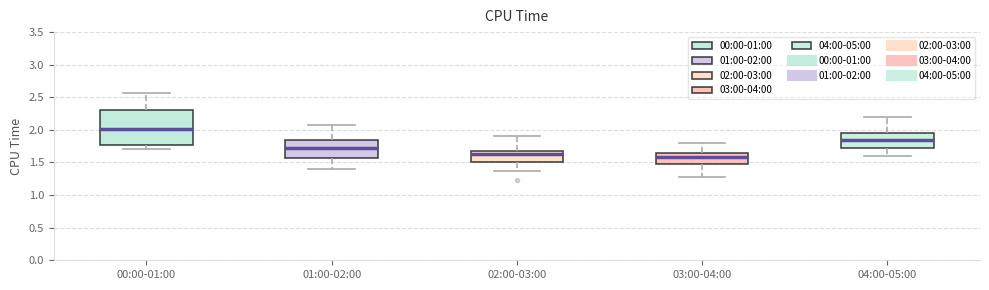

Where does the upper whisker of the box for 04:00-05:00 end on the y-axis? The values are not printed on the chart, so give them approximately, as read against the axis.

2.20